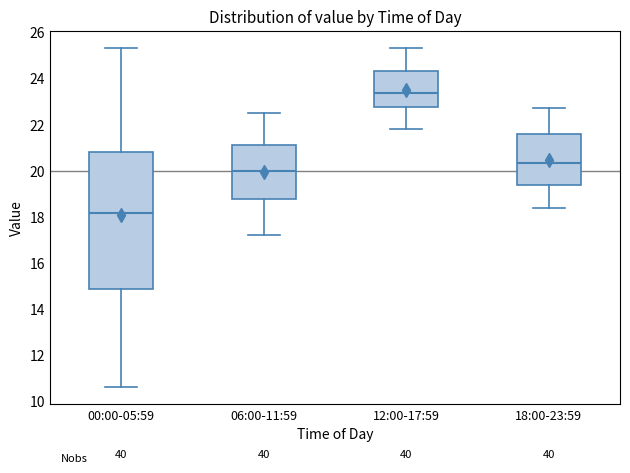

Reading left to right, read every box against the y-axis: the position of its median line, the range the box covers, and the ends of its whiskers. The values are not printed on the chart, so give them approximately, as read against the axis.

00:00-05:59: median 18.2, box 14.8 to 20.8, whiskers 10.6 to 25.4
06:00-11:59: median 20.0, box 18.8 to 21.2, whiskers 17.2 to 22.6
12:00-17:59: median 23.4, box 22.8 to 24.4, whiskers 21.8 to 25.4
18:00-23:59: median 20.4, box 19.4 to 21.6, whiskers 18.4 to 22.8